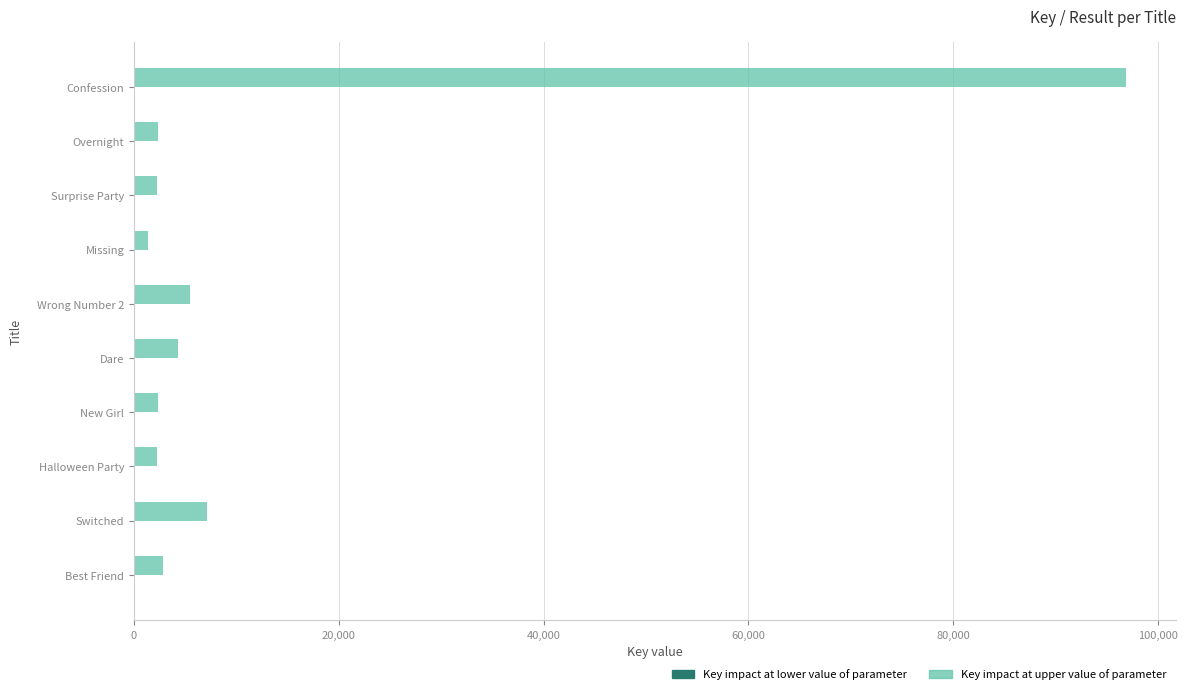

Which label corresponds to the largest value in the chart?

Confession